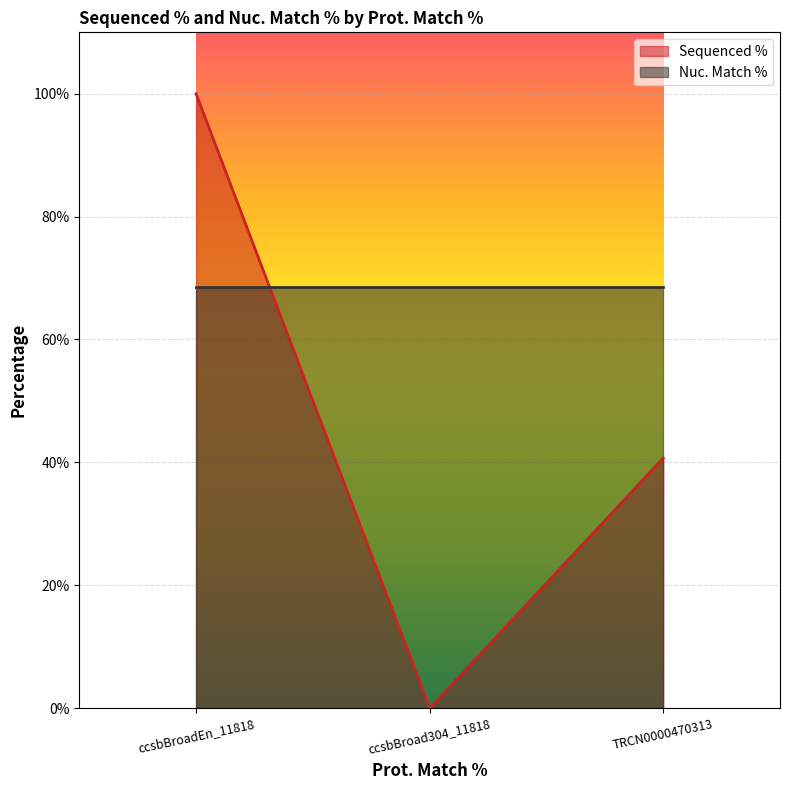

Reading left to right, what are all the values shown in this chart?

ccsbBroadEn_11818=100.0	ccsbBroad304_11818=0.0	TRCN0000470313=40.7